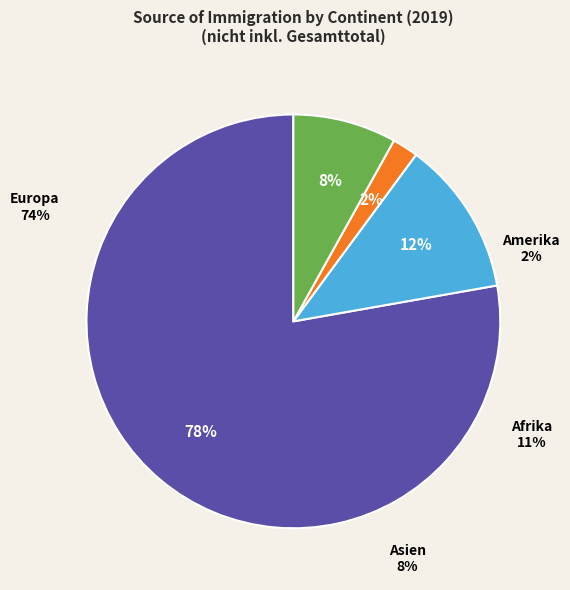

The Amerika slice represents 8% of the pie. True or false?

False